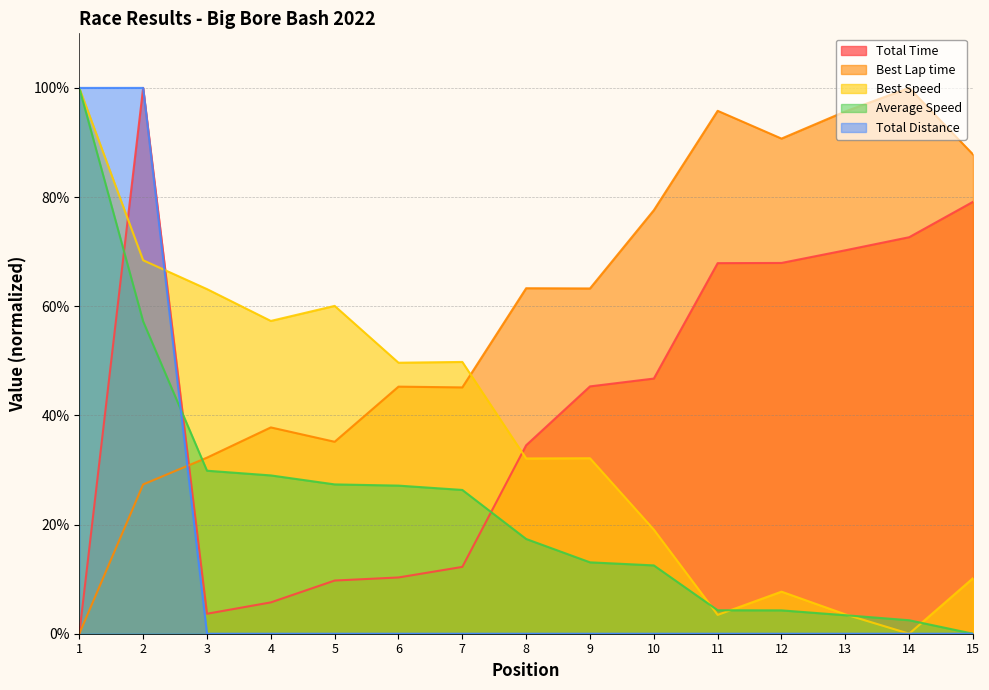

Reading right to left, extract all data points from this chart.

Total Time: 15=79.1	14=72.6	13=70.3	12=67.9	11=67.9	10=46.7	9=45.3	8=34.5	7=12.2	6=10.3	5=9.7	4=5.7	3=3.7	2=100.0	1=0.0
Best Lap time: 15=87.8	14=100.0	13=95.7	12=90.7	11=95.8	10=77.6	9=63.3	8=63.3	7=45.1	6=45.3	5=35.2	4=37.8	3=32.3	2=27.3	1=0.0
Best Speed: 15=10.2	14=0.0	13=3.5	12=7.7	11=3.5	10=19.1	9=32.1	8=32.1	7=49.8	6=49.7	5=60.1	4=57.3	3=63.1	2=68.4	1=100.0
Average Speed: 15=0.0	14=2.5	13=3.4	12=4.3	11=4.3	10=12.5	9=13.1	8=17.4	7=26.3	6=27.1	5=27.4	4=29.0	3=29.9	2=57.2	1=100.0
Total Distance: 15=0.0	14=0.0	13=0.0	12=0.0	11=0.0	10=0.0	9=0.0	8=0.0	7=0.0	6=0.0	5=0.0	4=0.0	3=0.0	2=100.0	1=100.0